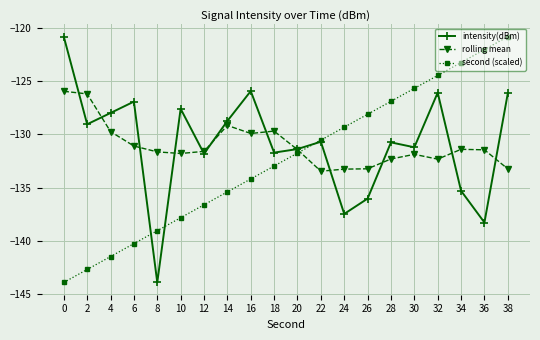

Is it true that rolling mean equals -133.2 at 26?

True